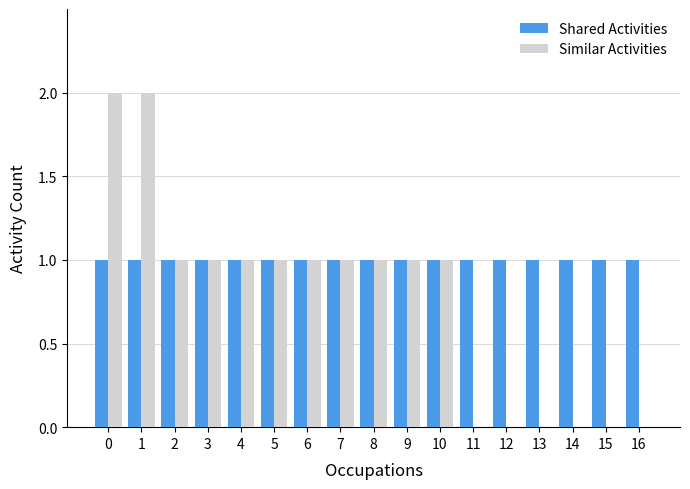

The value of Similar Activities at 0 is 2. True or false?

True